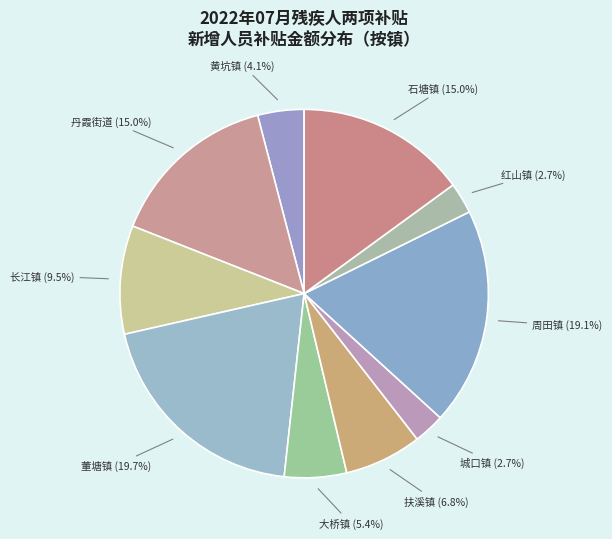

How much of the chart is everything except 红山镇?

97.3%